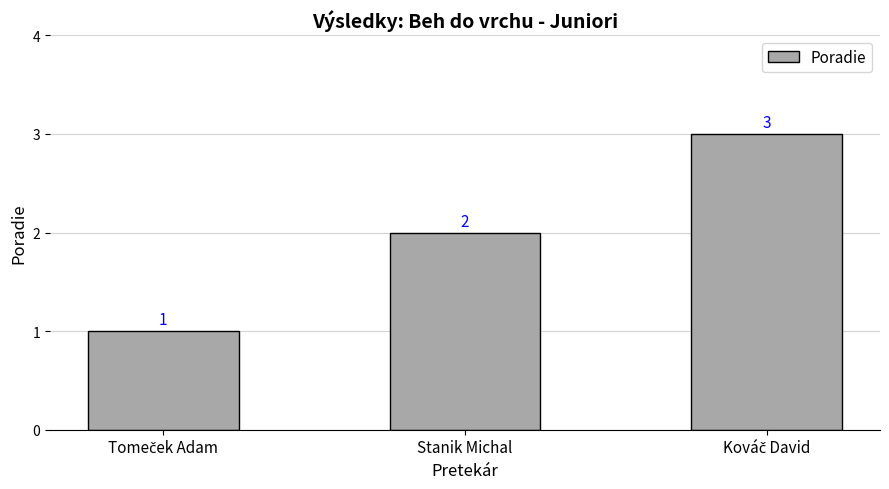

Count the values in the range 1 to 3.

3